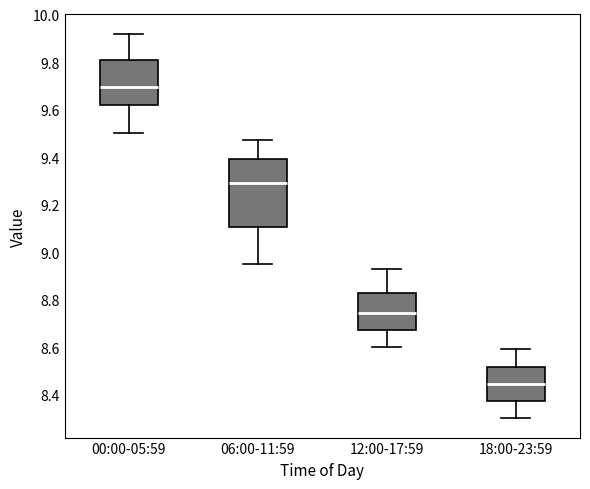

Reading left to right, transcribe this box plot: for each box, give where its median line is, the range the box spans, and where its two whiskers end, as read against the y-axis. The values are not printed on the chart, so give them approximately, as read against the axis.

00:00-05:59: median 9.70, box 9.62 to 9.82, whiskers 9.50 to 9.92
06:00-11:59: median 9.30, box 9.10 to 9.40, whiskers 8.96 to 9.48
12:00-17:59: median 8.74, box 8.68 to 8.82, whiskers 8.60 to 8.94
18:00-23:59: median 8.44, box 8.38 to 8.52, whiskers 8.30 to 8.60